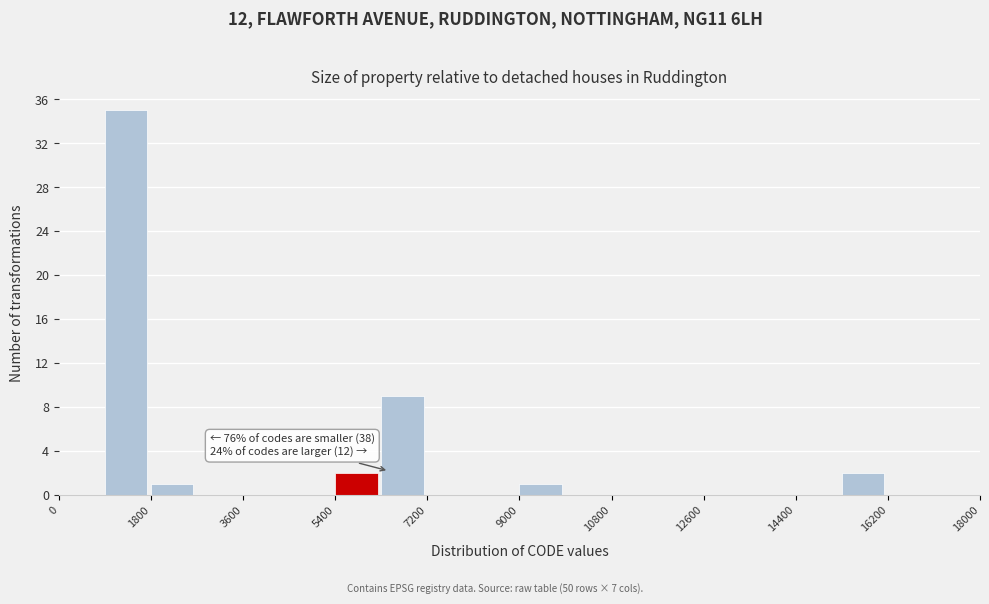

Over which range of the x-axis is the bar tallest?

900 to 1800